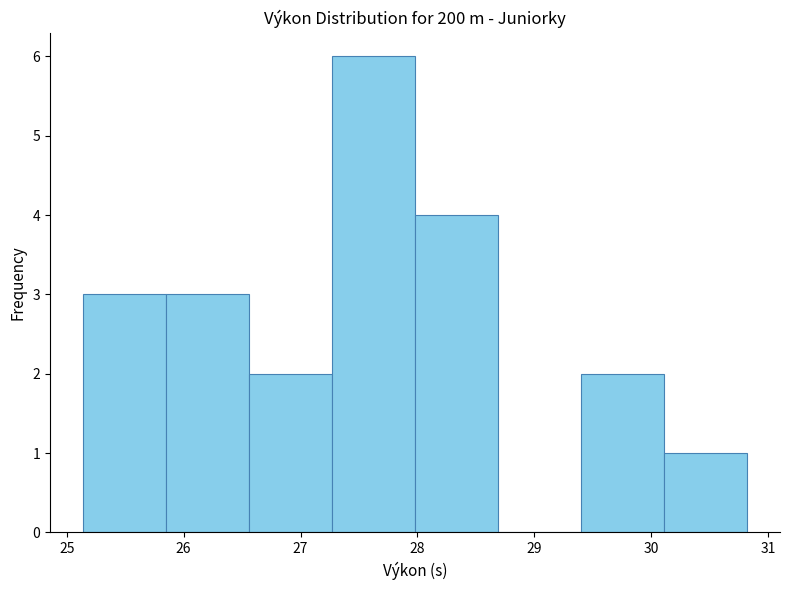

Reading left to right, transcribe this chart: for each bar, give the range it covers on the x-axis and its height. Neither the bar edges nor the heights are printed on the chart, so give them approximately, as read against the axes.

25.14 to 25.85: 3
25.85 to 26.56: 3
26.56 to 27.27: 2
27.27 to 27.98: 6
27.98 to 28.69: 4
28.69 to 29.40: 0
29.40 to 30.11: 2
30.11 to 30.82: 1